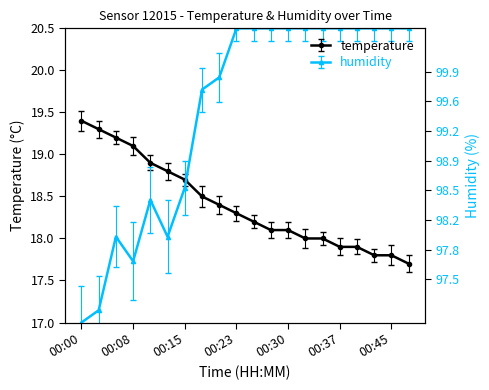

Is it true that temperature equals 23.7 at 00:35?

False